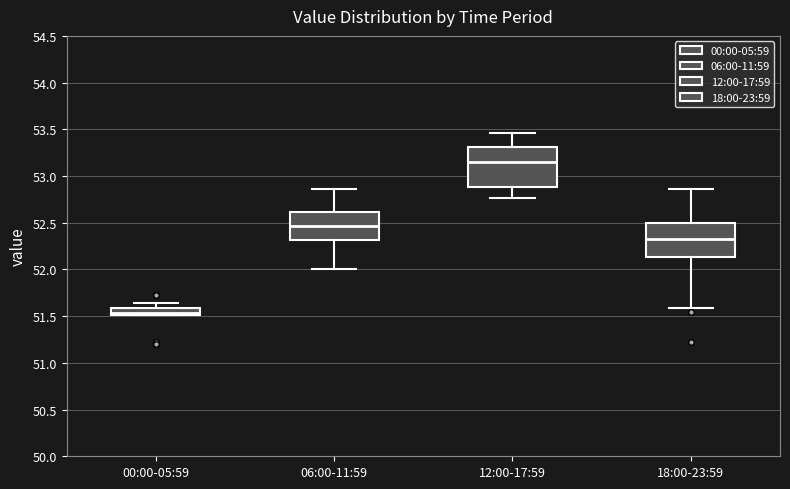

Where is the lower edge of the box for 06:00-11:59 on the y-axis? The values are not printed on the chart, so give them approximately, as read against the axis.

52.30